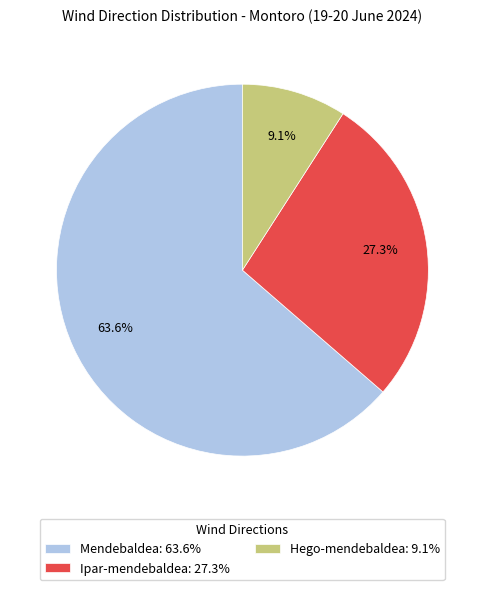

Does Mendebaldea represent more than half of the total?

Yes